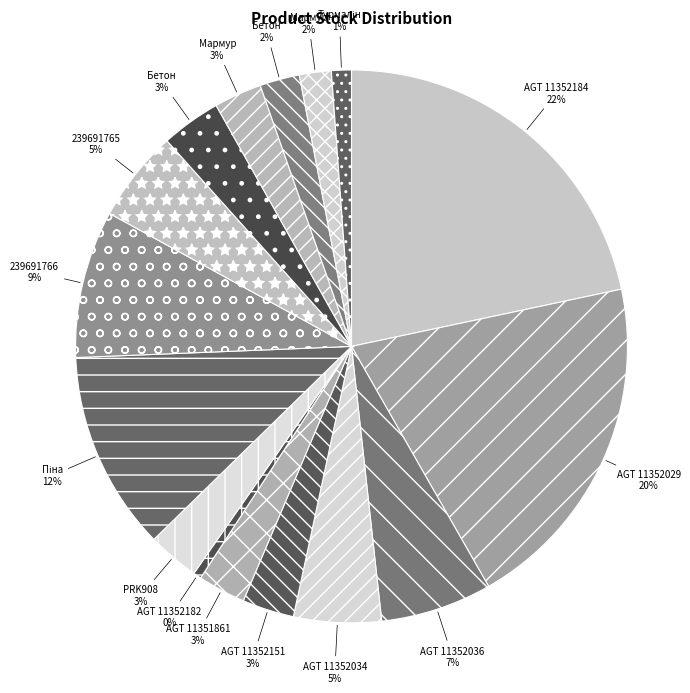

How many segments does this pie chart have?

16